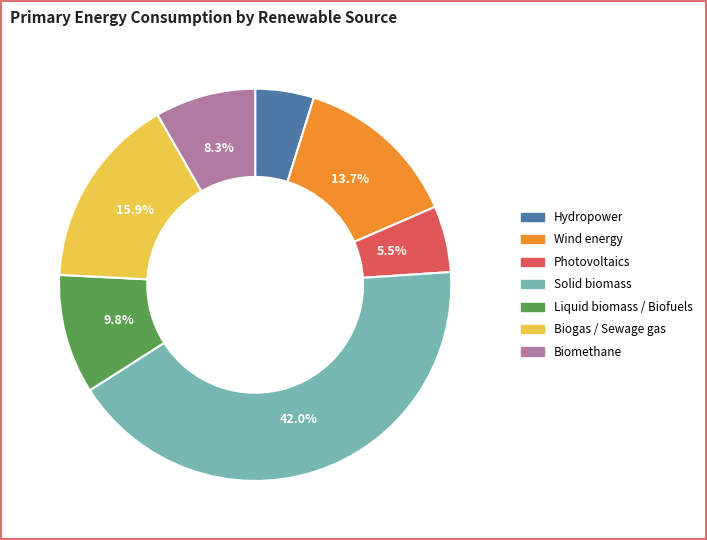

What is the largest slice in the pie chart?

Solid biomass